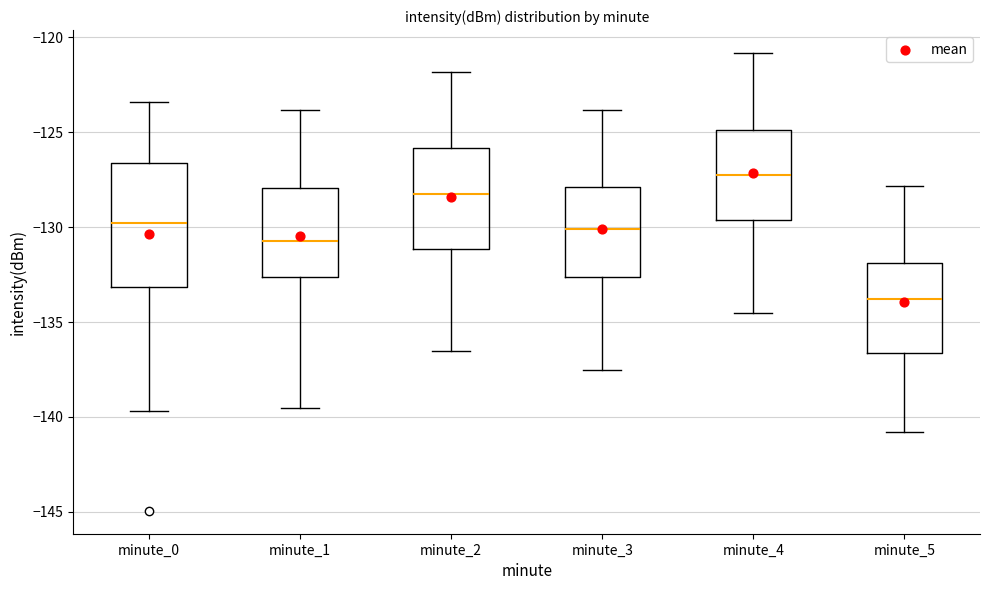

Reading left to right, read every box against the y-axis: the position of its median line, the range the box covers, and the ends of its whiskers. The values are not printed on the chart, so give them approximately, as read against the axis.

minute_0: median -130.0, box -133.0 to -126.5, whiskers -139.5 to -123.5
minute_1: median -130.5, box -132.5 to -128.0, whiskers -139.5 to -124.0
minute_2: median -128.0, box -131.0 to -126.0, whiskers -136.5 to -122.0
minute_3: median -130.0, box -132.5 to -128.0, whiskers -137.5 to -124.0
minute_4: median -127.0, box -129.5 to -125.0, whiskers -134.5 to -121.0
minute_5: median -134.0, box -136.5 to -132.0, whiskers -141.0 to -128.0